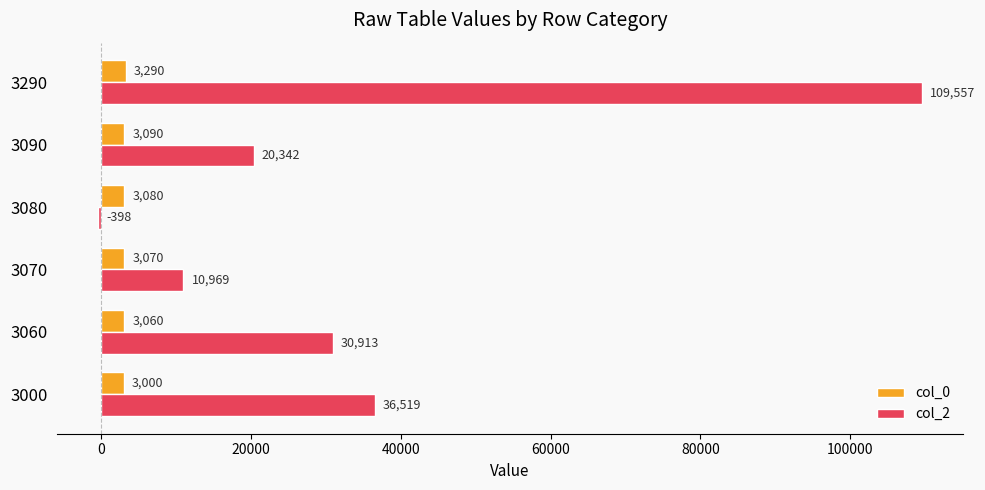

The col_2 series shows 3712 at 3070. True or false?

False